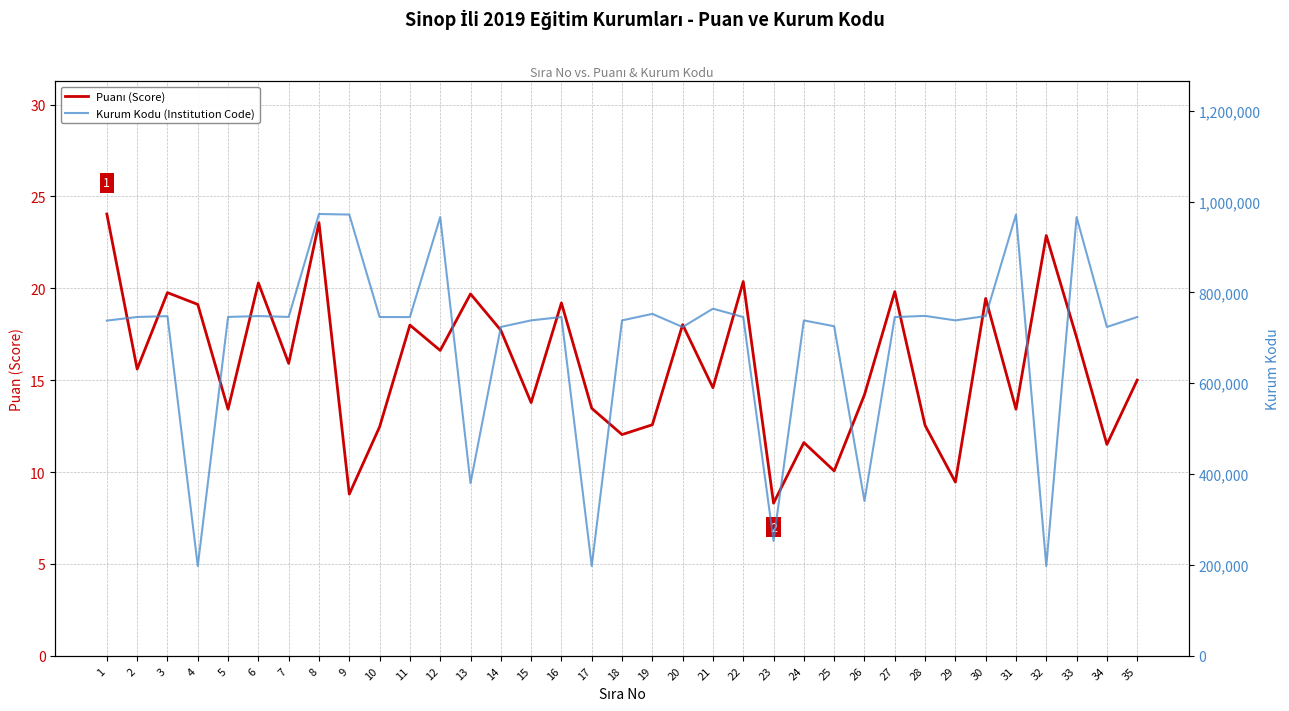

Reading left to right, extract all data points from this chart.

Puanı (Score): 24.0	15.6	19.8	19.1	13.4	20.3	15.9	23.6	8.8	12.5	18.0	16.6	19.7	17.7	13.8	19.2	13.5	12.0	12.6	18.0	14.6	20.4	8.3	11.6	10.1	14.2	19.8	12.5	9.5	19.4	13.4	22.9	17.3	11.5	15.0
Kurum Kodu (Institution Code): 737889.0	745877.0	747743.0	197680.0	746001.0	747905.0	746001.0	972589.0	971380.0	745753.0	745693.0	965730.0	380042.0	723958.0	738377.0	745847.0	197738.0	738399.0	752716.0	723793.0	764212.0	745702.0	253060.0	738308.0	725530.0	340771.0	745713.0	748283.0	738377.0	747905.0	971271.0	197871.0	965730.0	723994.0	745715.0